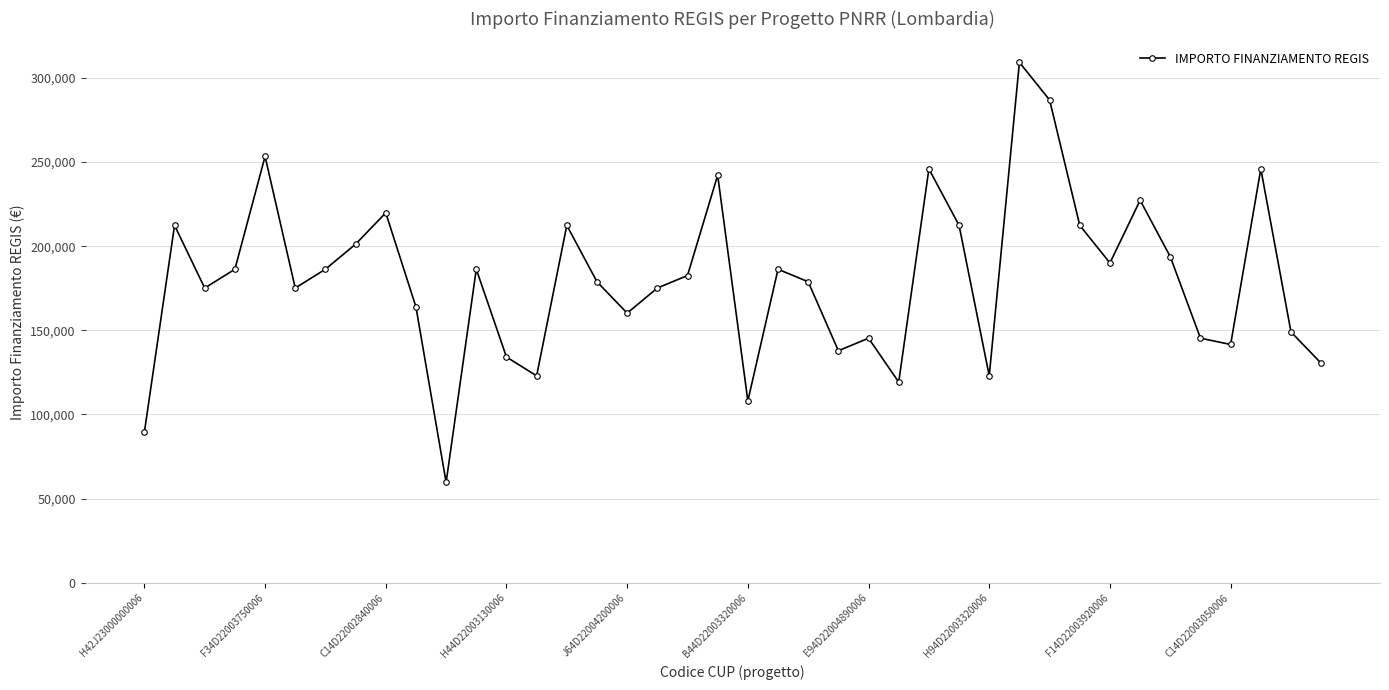

How many lines are shown in the chart?

1